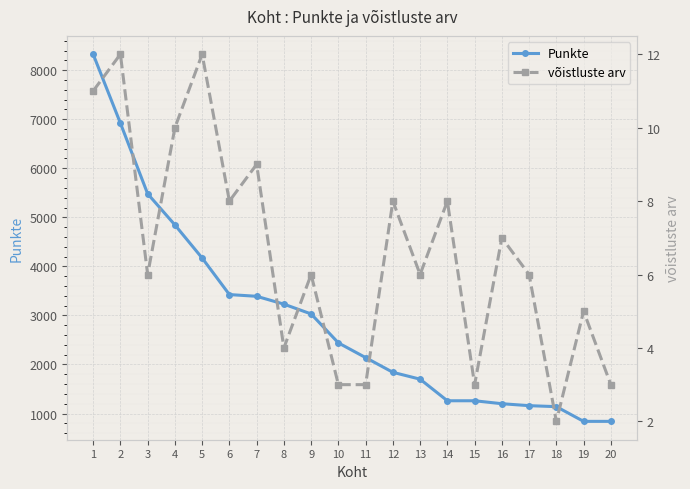

Read the Punkte value at 8.

3230